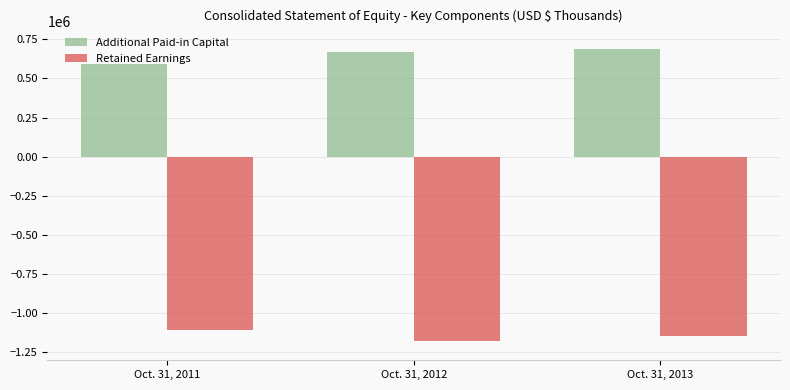

Is the value of Retained Earnings at Oct. 31, 2012 greater than the value of Additional Paid-in Capital at Oct. 31, 2013?

No